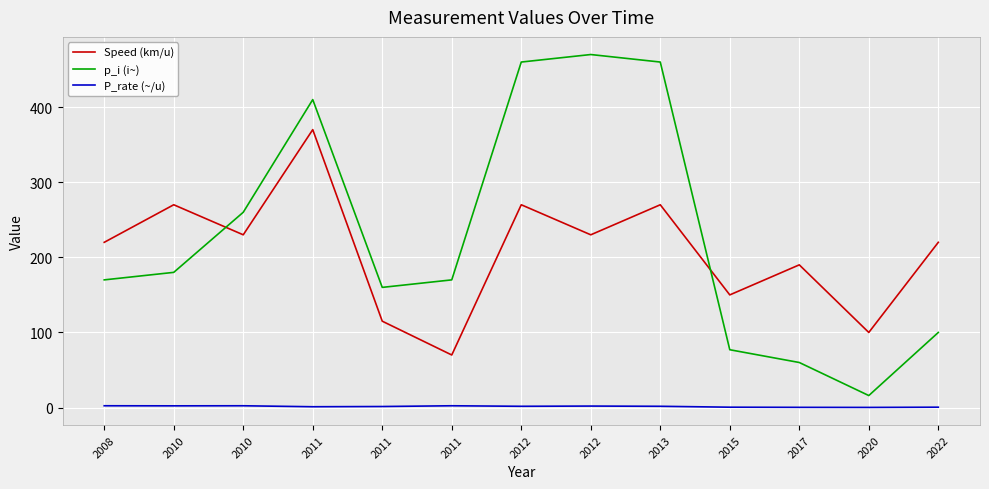

What is the value of the Speed (km/u) point at the 7th from the left?

270.0